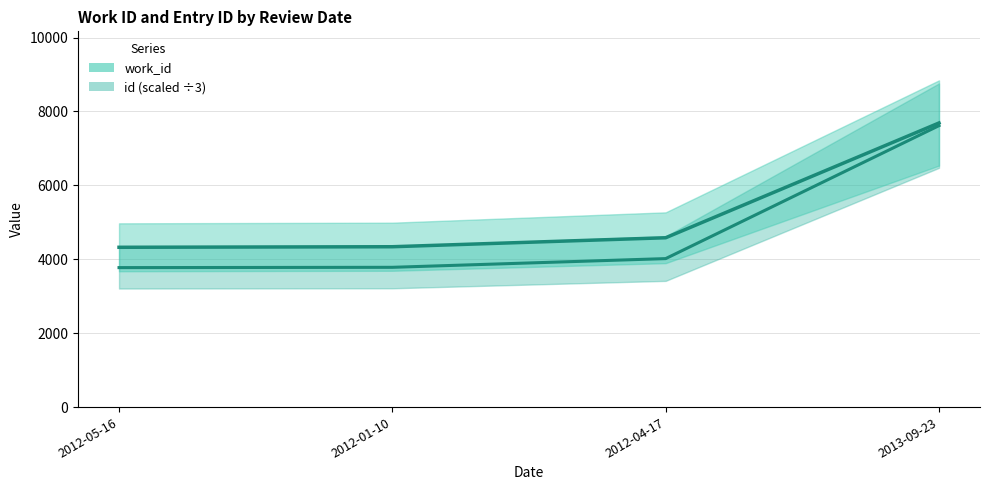

The value of work_id at 2012-04-17 is 4582.0. True or false?

True